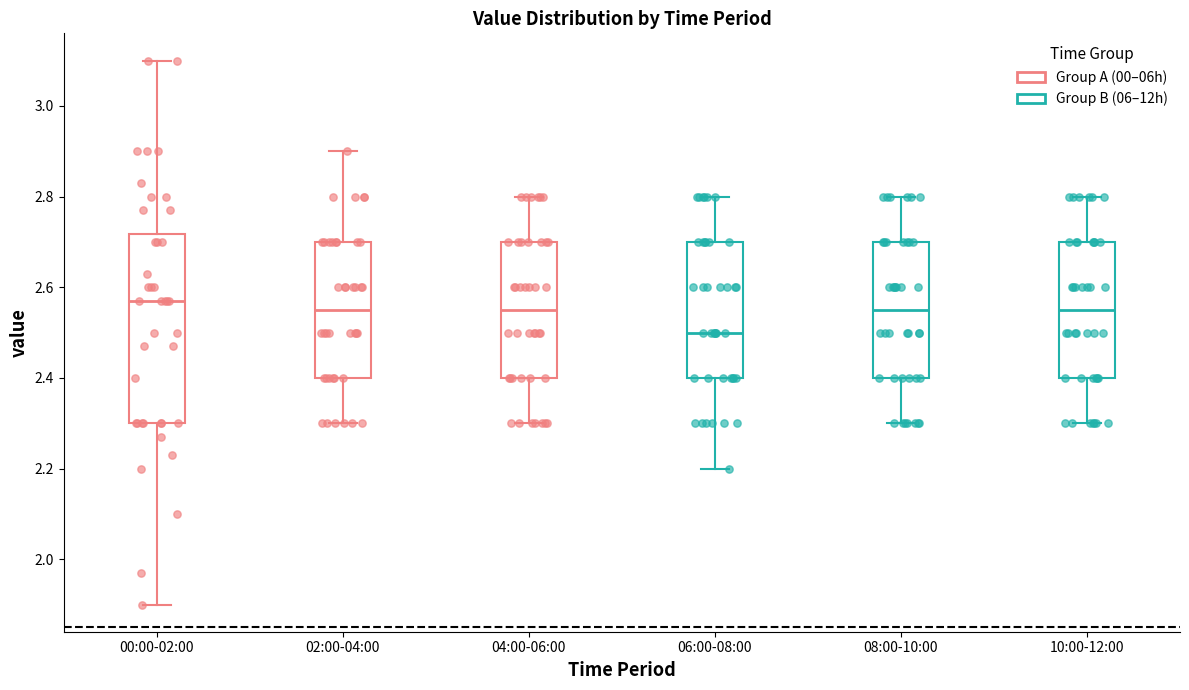

Reading left to right, transcribe this box plot: for each box, give where its median line is, the range the box spans, and where its two whiskers end, as read against the y-axis. The values are not printed on the chart, so give them approximately, as read against the axis.

00:00-02:00: median 2.58, box 2.30 to 2.72, whiskers 1.90 to 3.10
02:00-04:00: median 2.56, box 2.40 to 2.70, whiskers 2.30 to 2.90
04:00-06:00: median 2.56, box 2.40 to 2.70, whiskers 2.30 to 2.80
06:00-08:00: median 2.50, box 2.40 to 2.70, whiskers 2.20 to 2.80
08:00-10:00: median 2.56, box 2.40 to 2.70, whiskers 2.30 to 2.80
10:00-12:00: median 2.56, box 2.40 to 2.70, whiskers 2.30 to 2.80